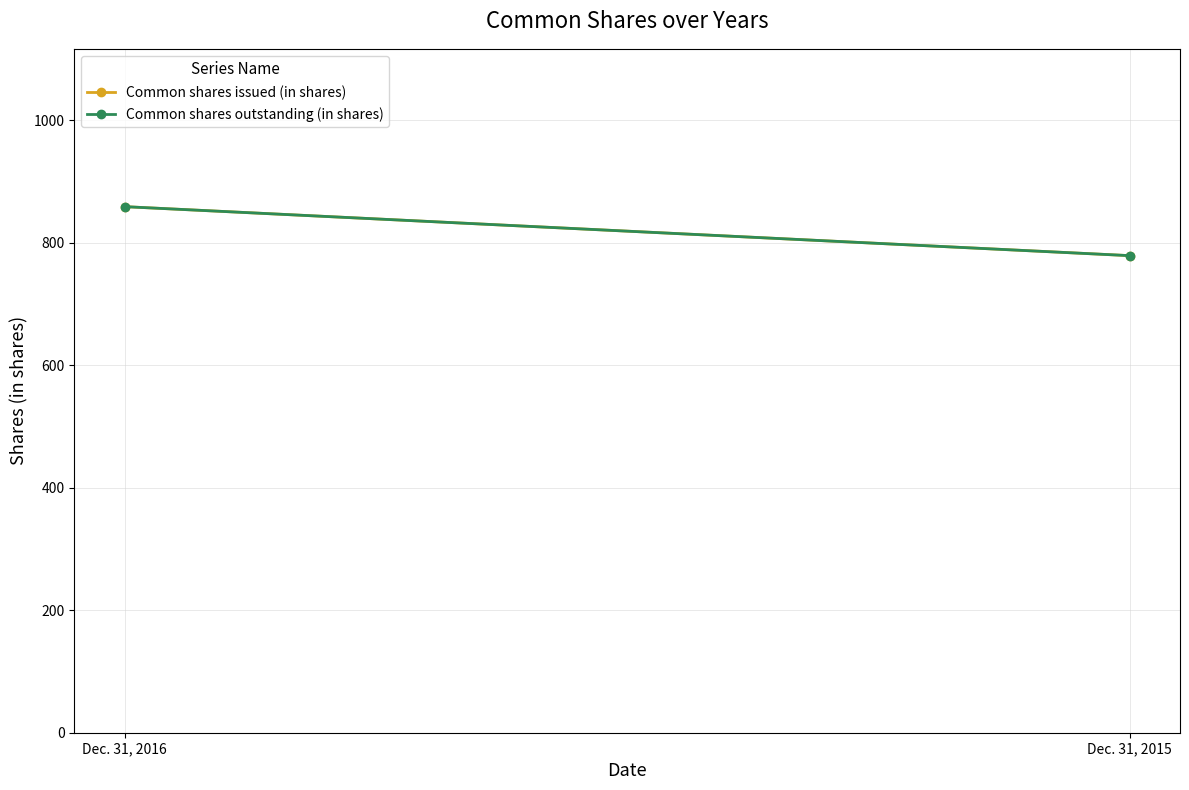

Where is Common shares issued (in shares) nearest to the value 819?

Dec. 31, 2016